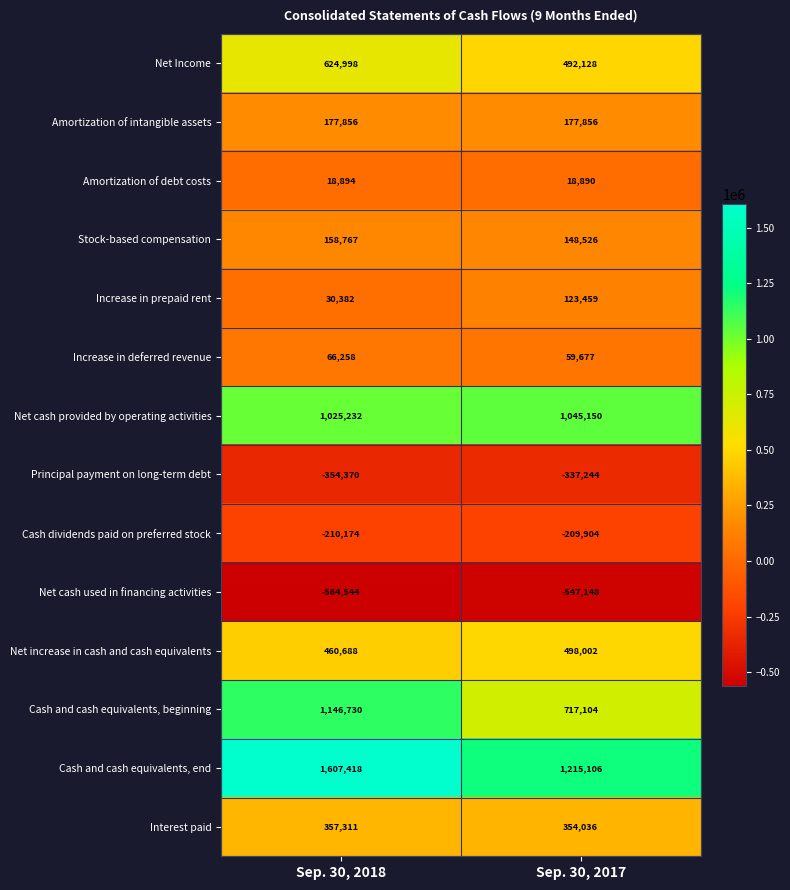

What is the sum of the Increase in deferred revenue values at Sep. 30, 2017 and Sep. 30, 2018?

125935